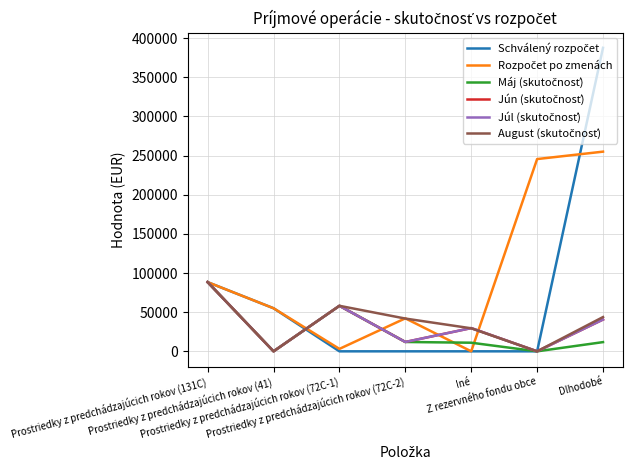

In August (skutočnosť), how many points are higher than both neighbors (excluding endpoints)?

1